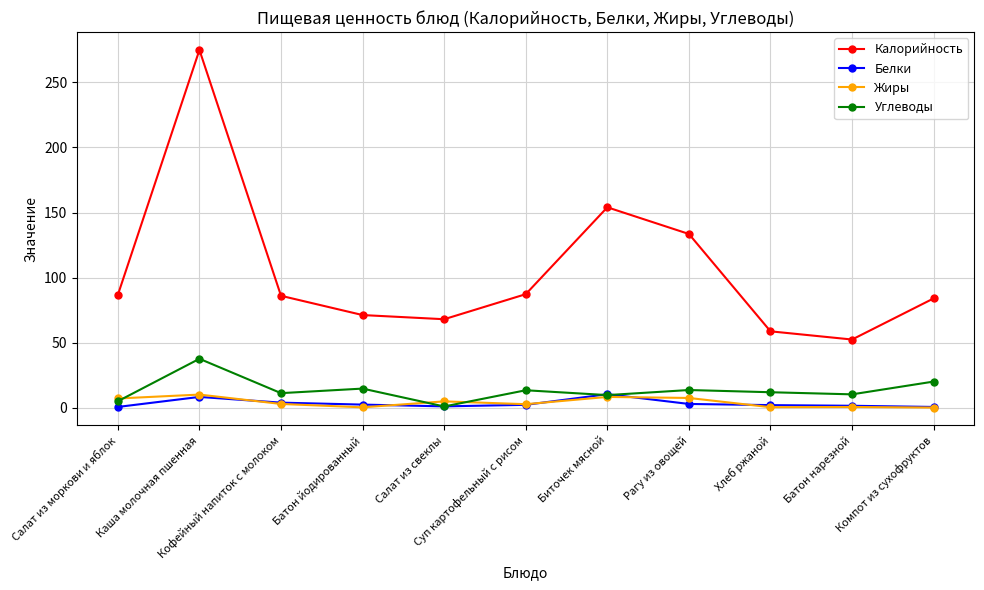

How many lines are shown in the chart?

4